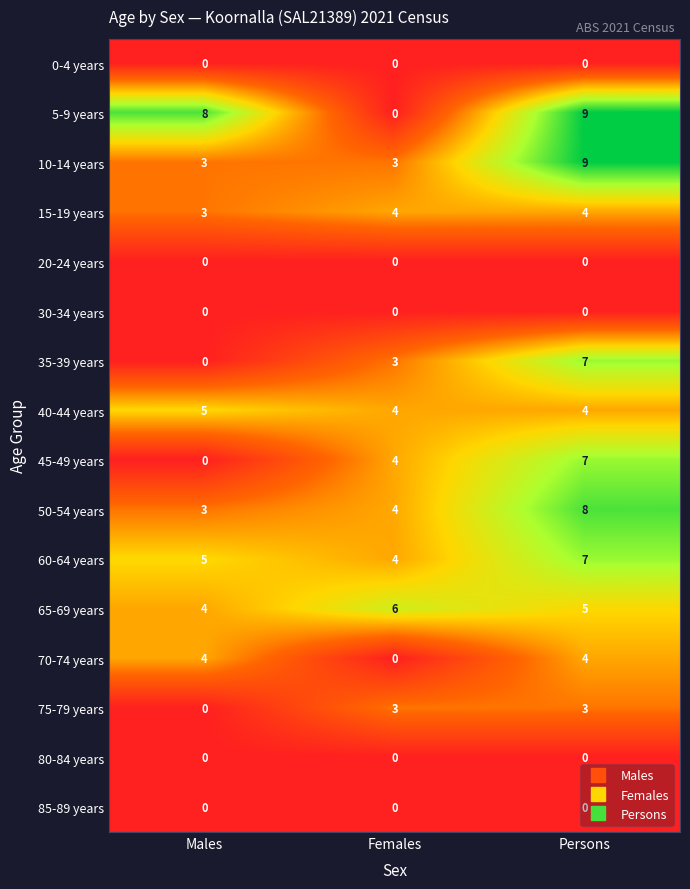

Which series changed the most between Males and Females?

5-9 years